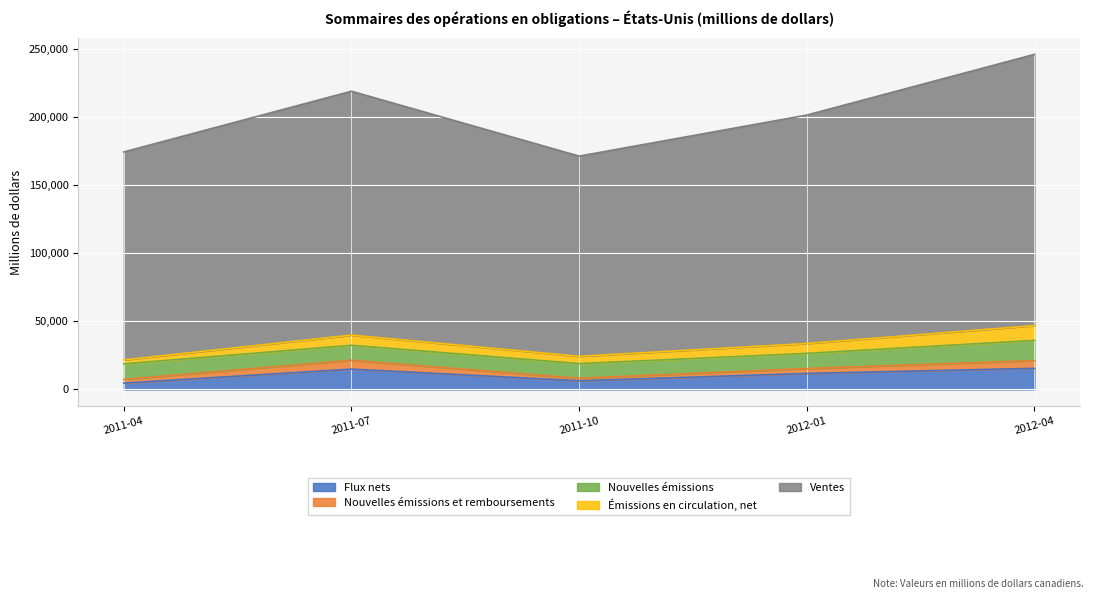

Rank the series by their maximum value, from lowest to highest.

Nouvelles émissions et remboursements, Émissions en circulation, net, Nouvelles émissions, Flux nets, Ventes